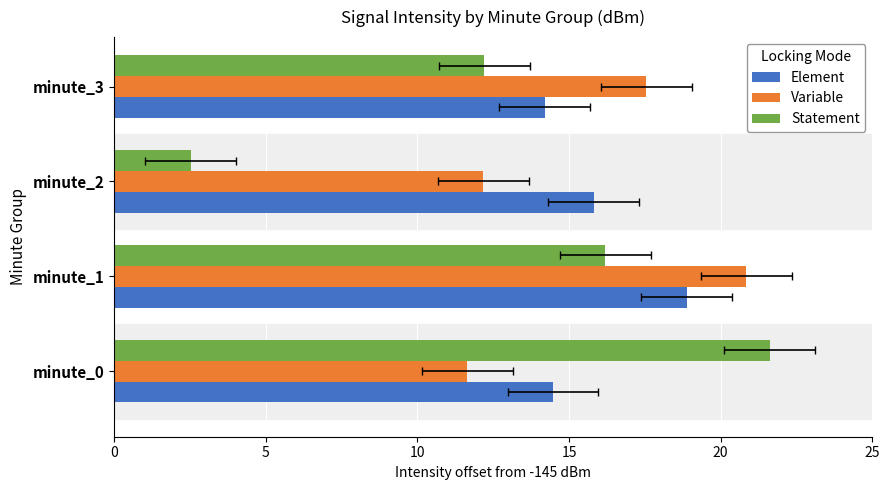

What is the sum of all Variable values?

62.2